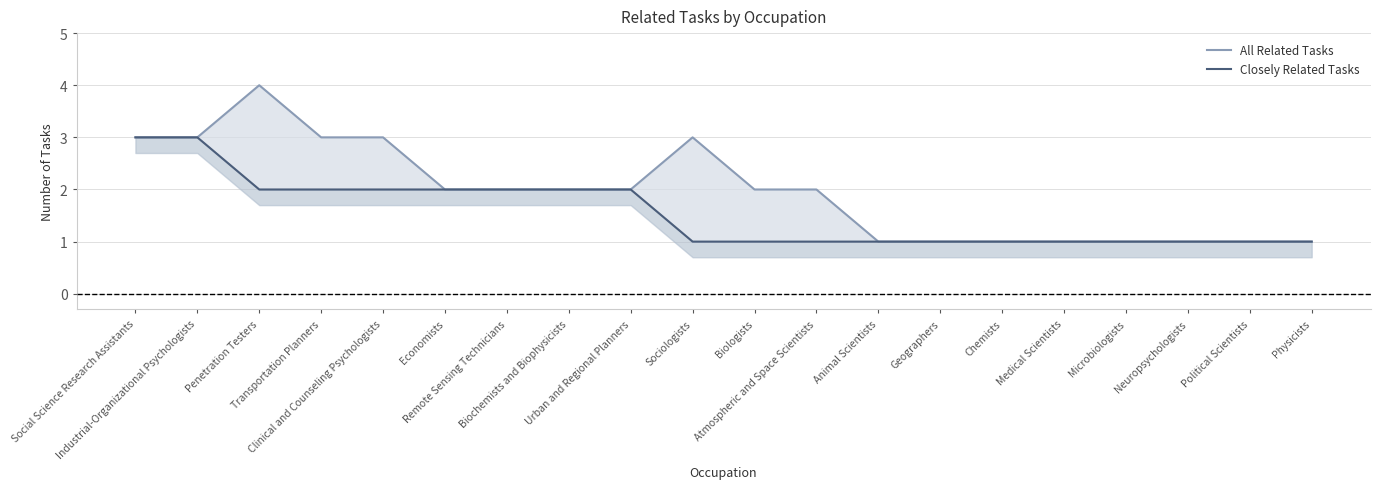

Reading right to left, extract all data points from this chart.

All Related Tasks: 1	1	1	1	1	1	1	1	2	2	3	2	2	2	2	3	3	4	3	3
Closely Related Tasks: 1	1	1	1	1	1	1	1	1	1	1	2	2	2	2	2	2	2	3	3